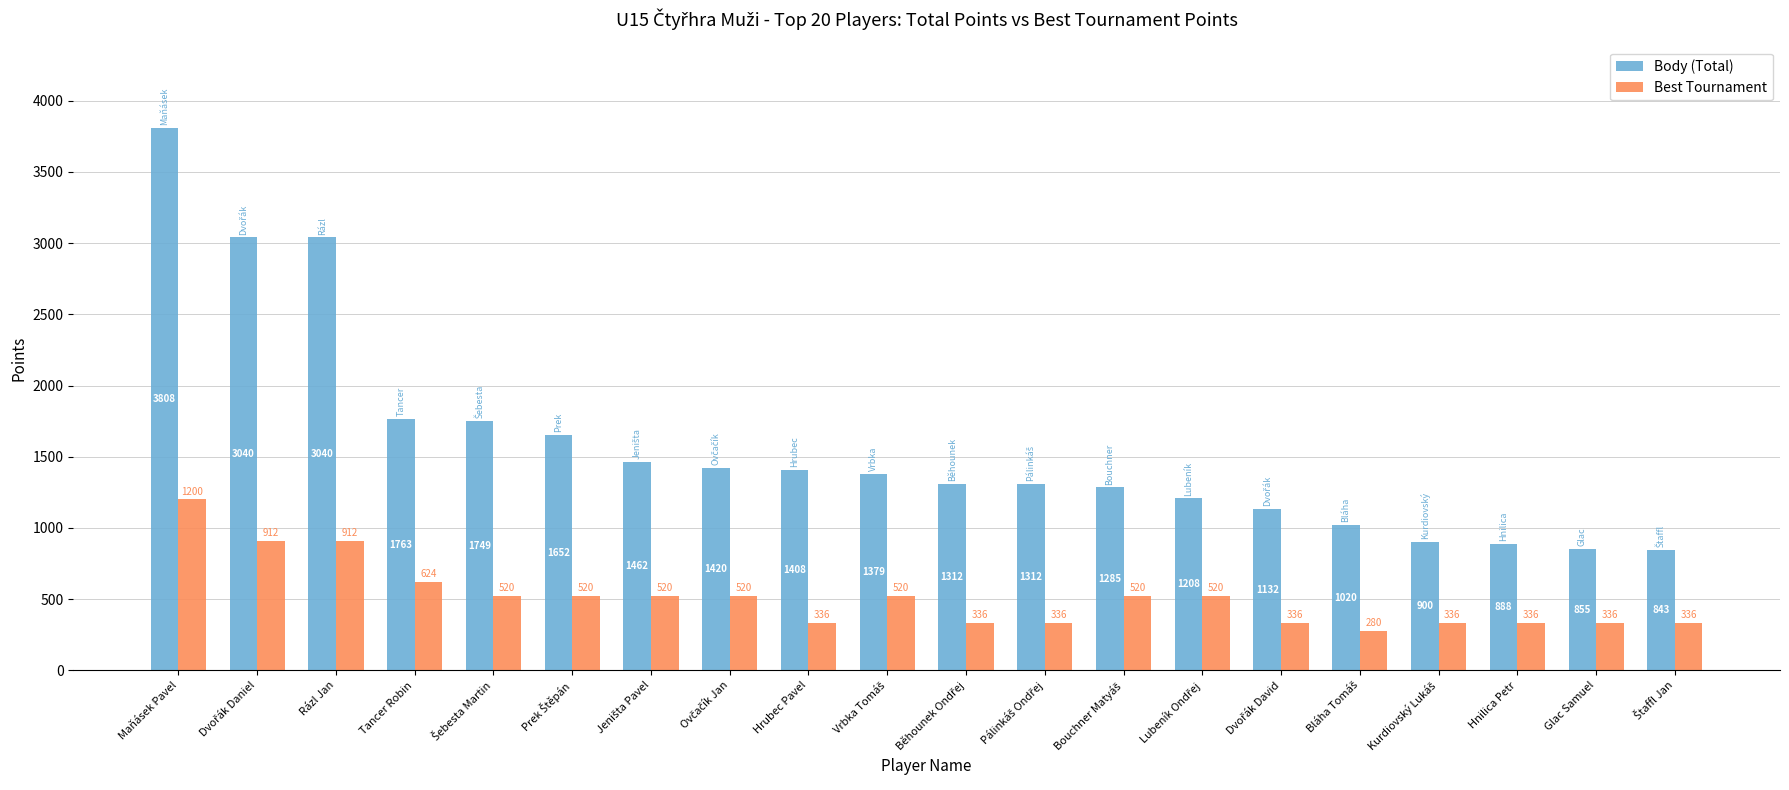

What is the difference between the maximum and minimum values in the Best Tournament series?

920